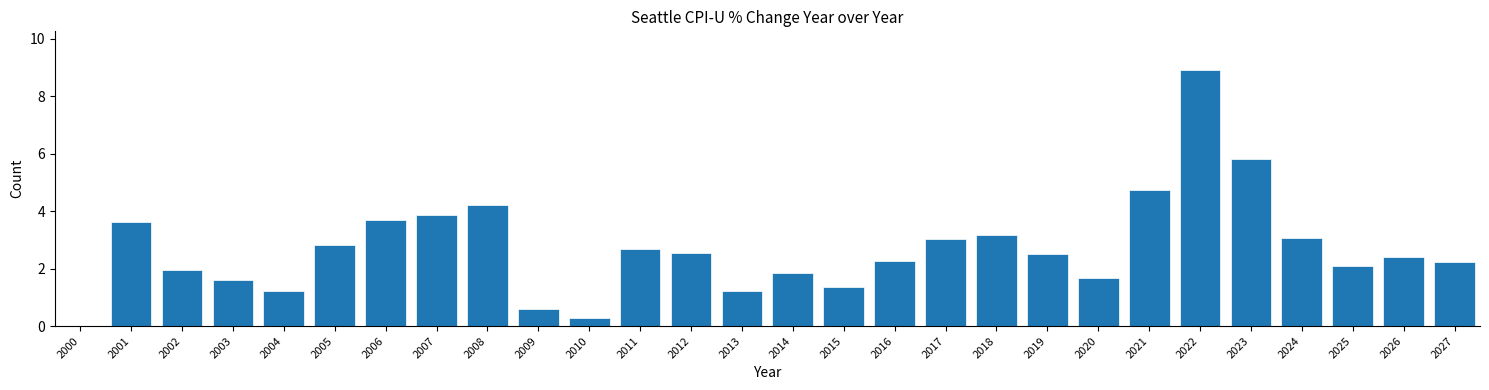

Read the value at 2021.

4.7